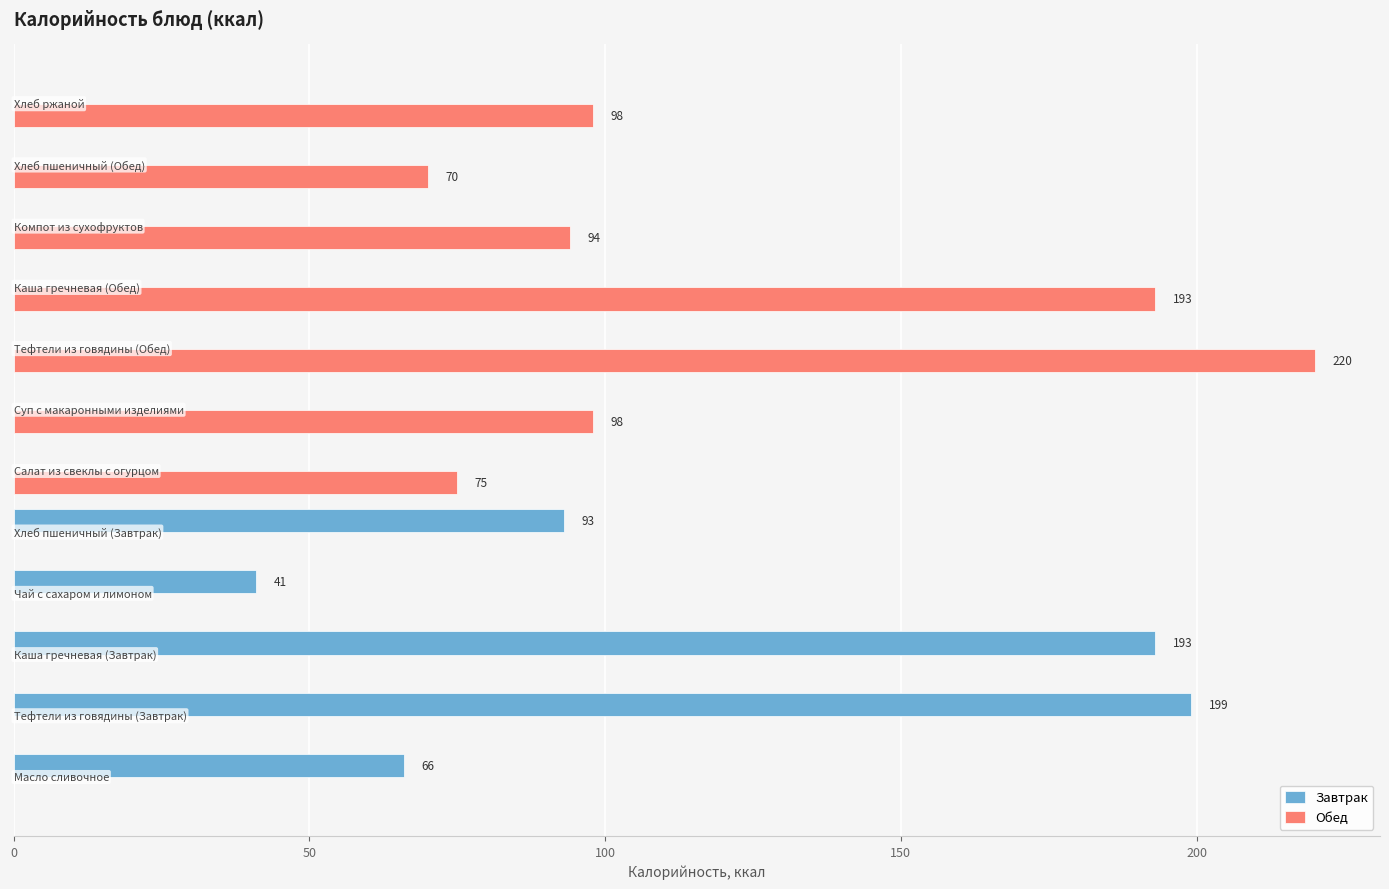

What is the maximum value shown in the chart?

220